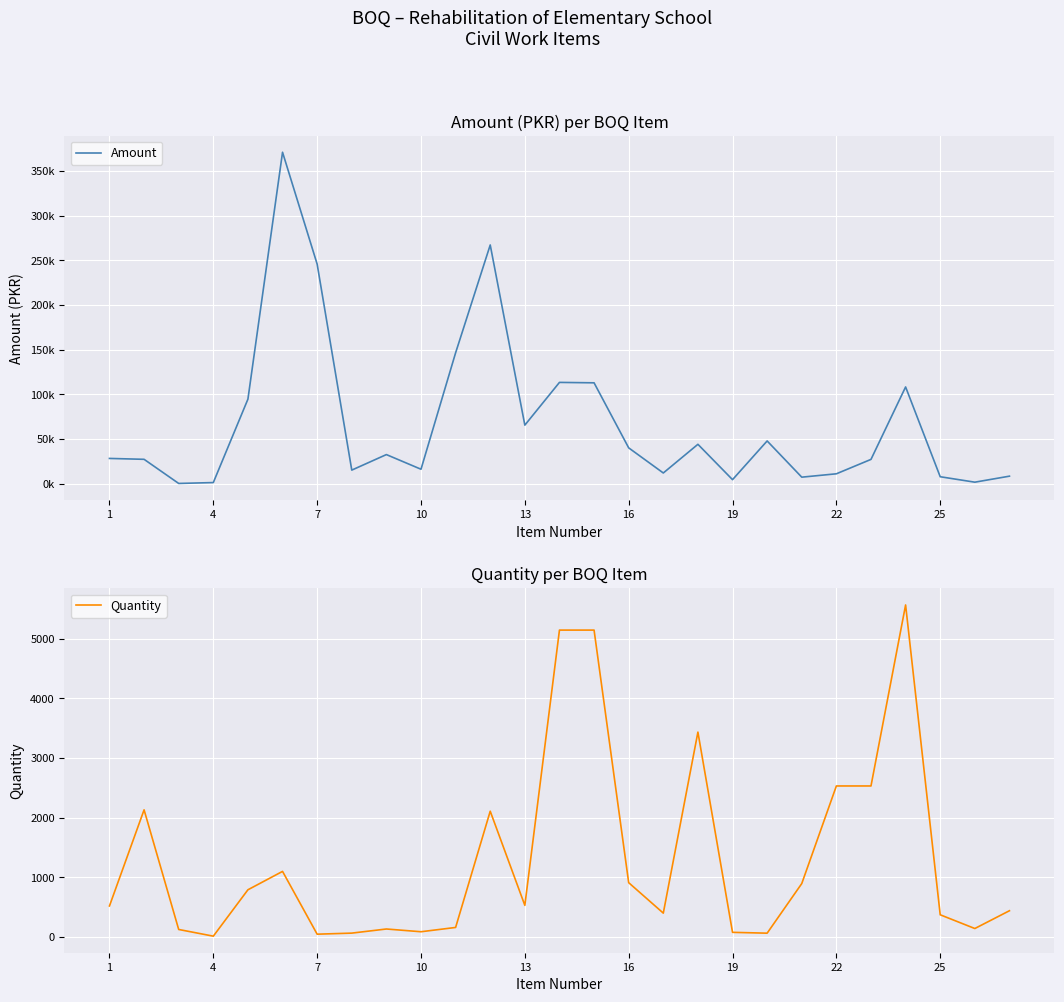

Which series has the widest spread of values?

Amount